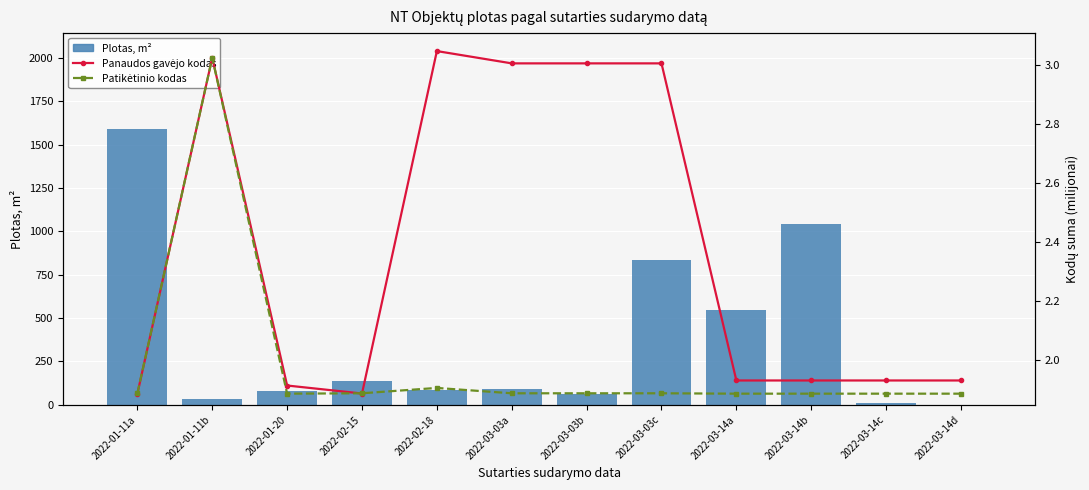

The value of Panaudos gavėjo kodas at 2022-01-11a is 1.3. True or false?

False